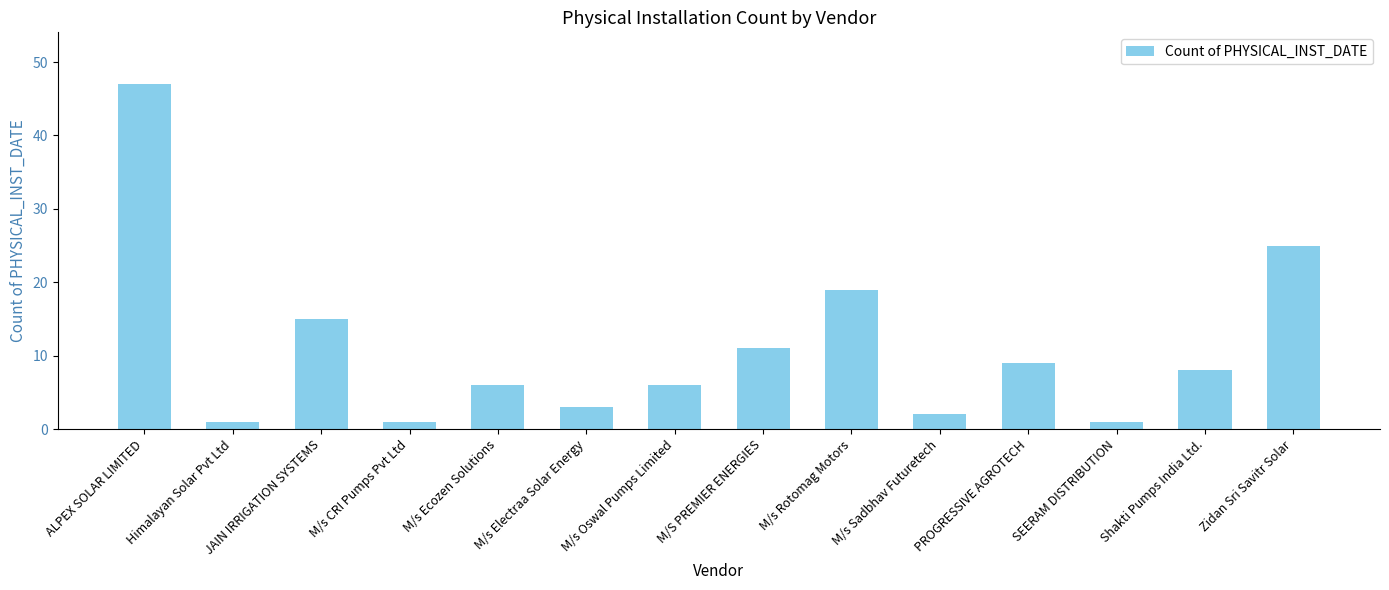

What is the smallest value displayed?

1